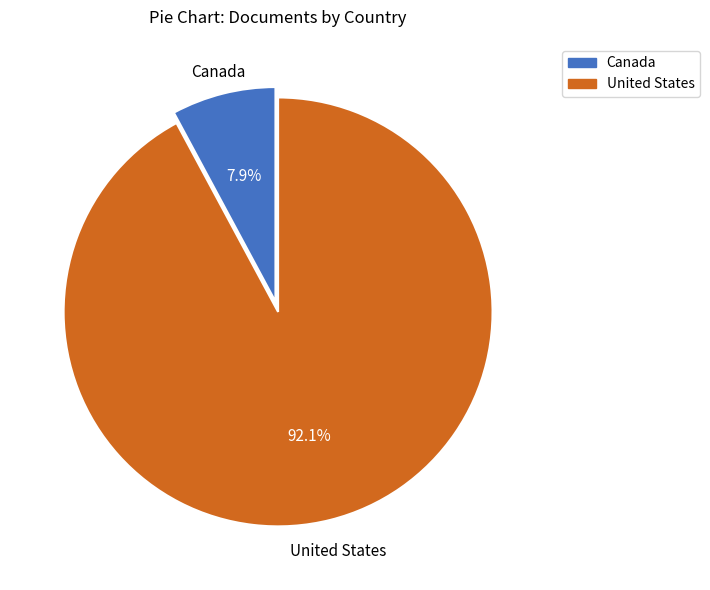

Which slice is the smallest?

Canada